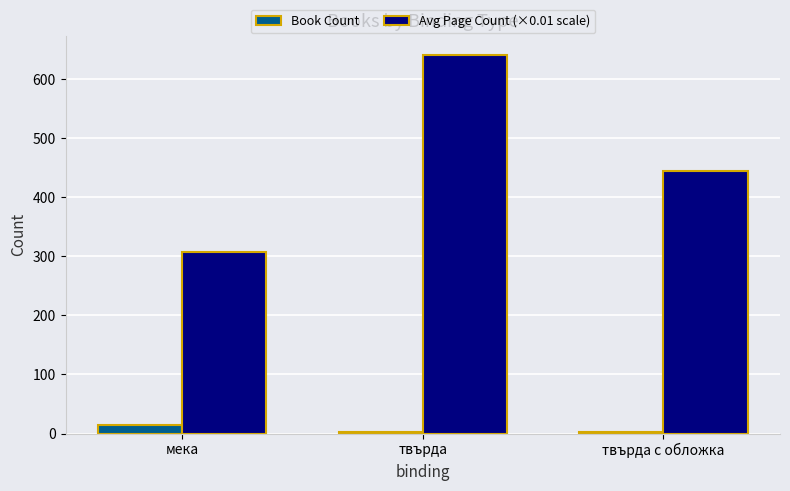

What is the sum of all Avg Page Count (×0.01 scale) values?

1394